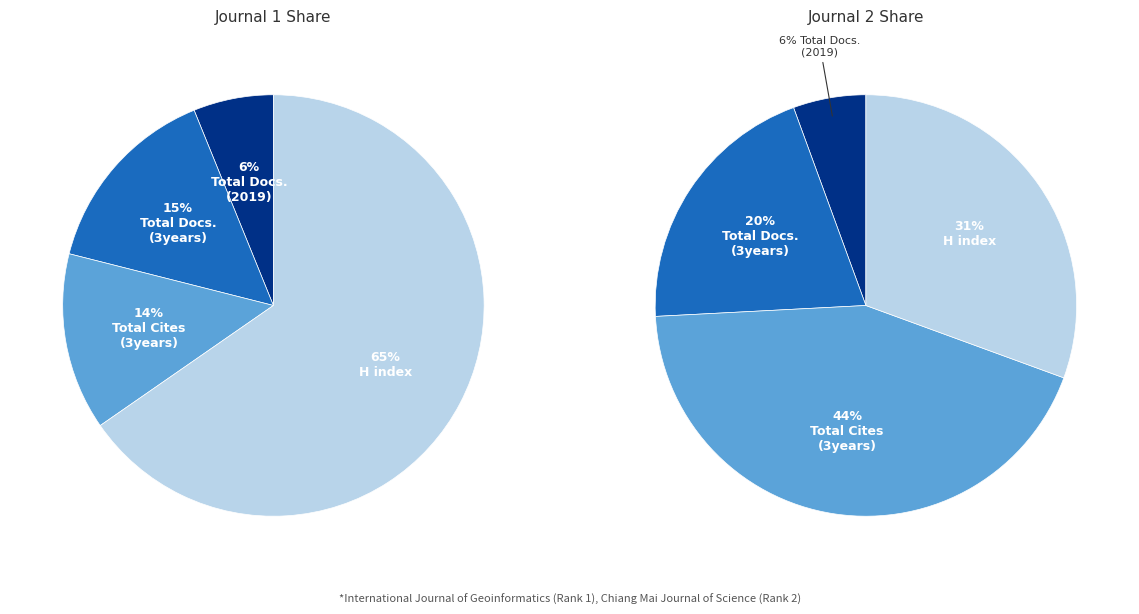

The International Journal of Geoinformatics slice represents 32% of the pie. True or false?

False